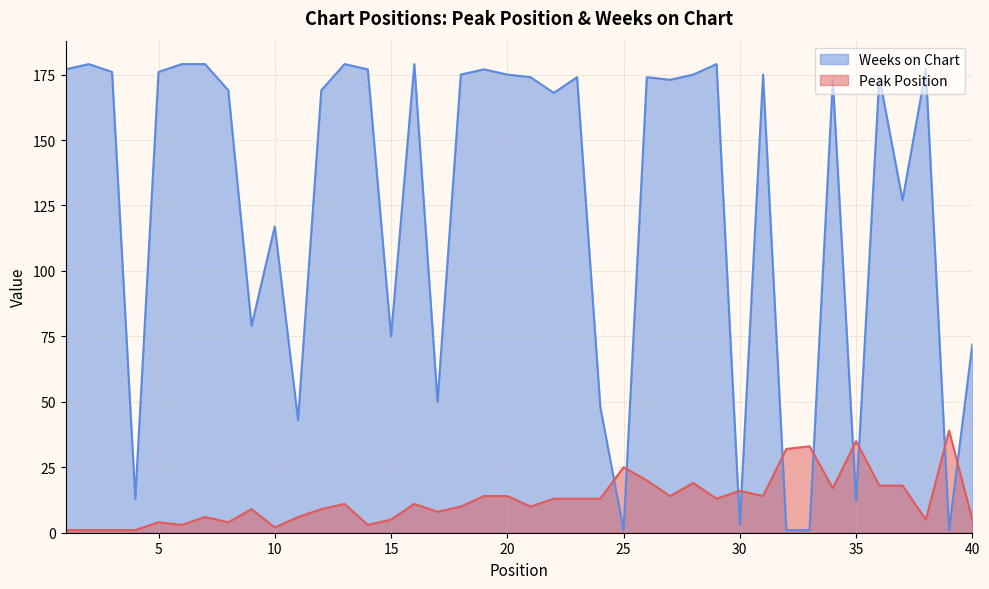

Does the chart have visible grid lines?

Yes